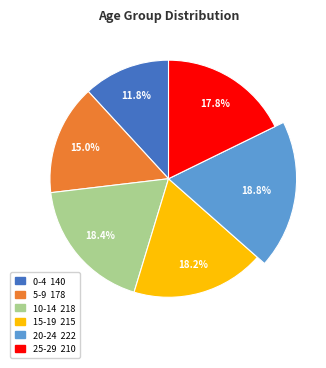

How many segments does this pie chart have?

6